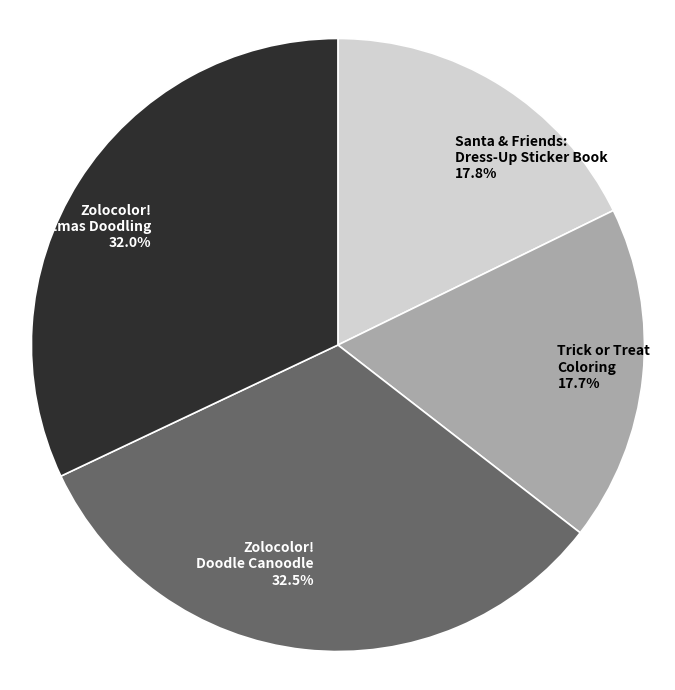

What portion of the pie excludes Santa & Friends: Dress-Up Sticker Book 17.8%?

82.2%